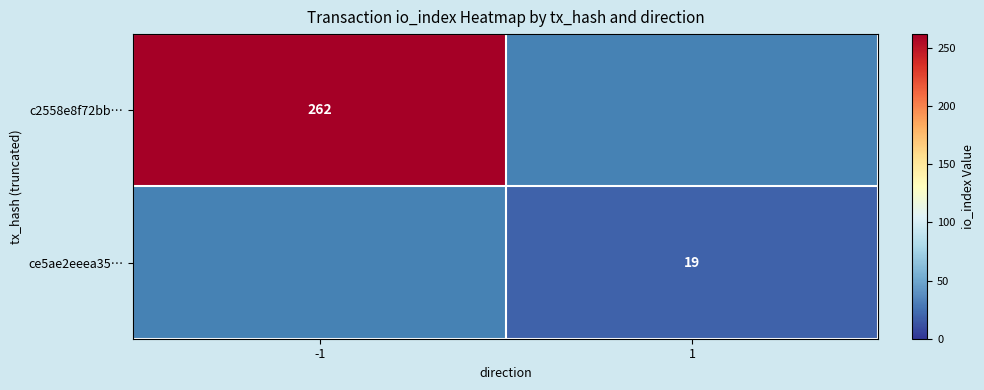

The value of c2558e8f72bb… at -1 is 73. True or false?

False